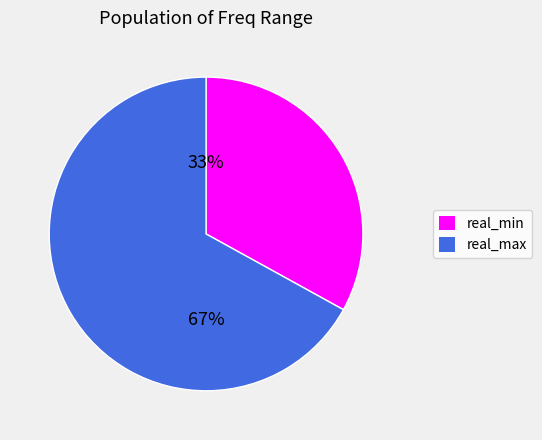

To the nearest percent, what is the average slice percentage?

50%